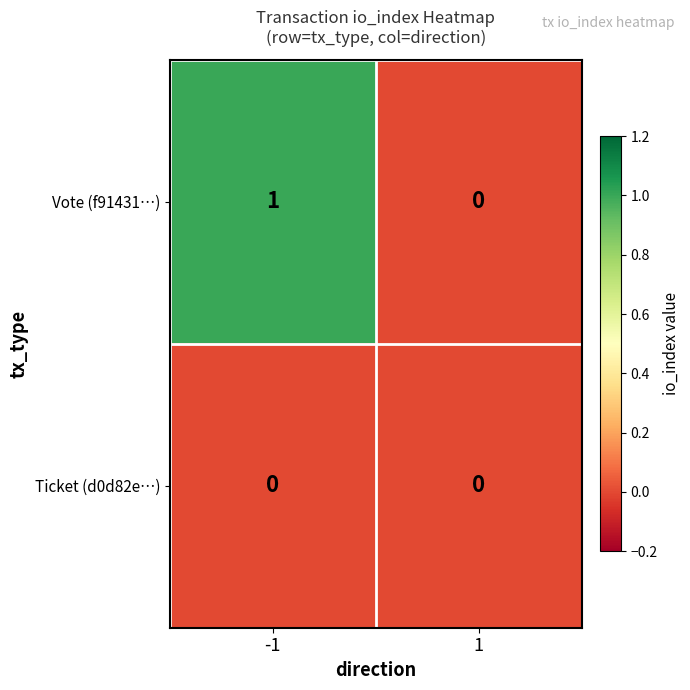

How many series are shown in this chart?

2